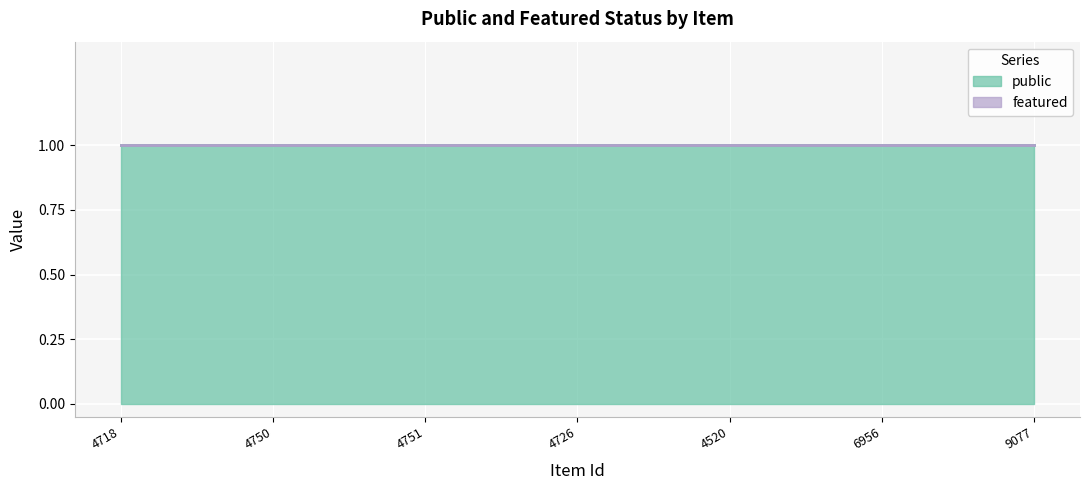

Which series changed the most between 4718 and 6956?

public